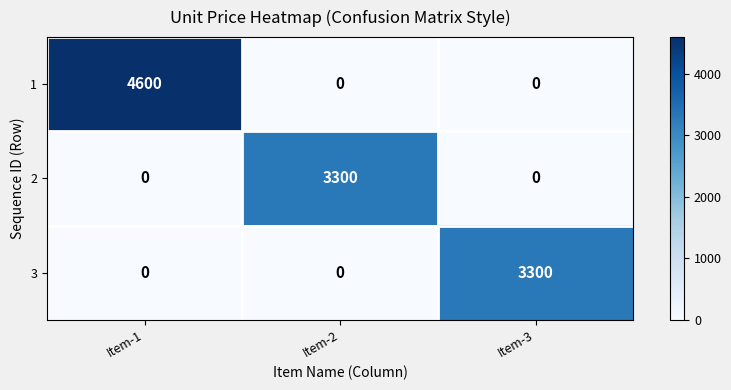

Count the 3 values in the range 0 to 3300.

3